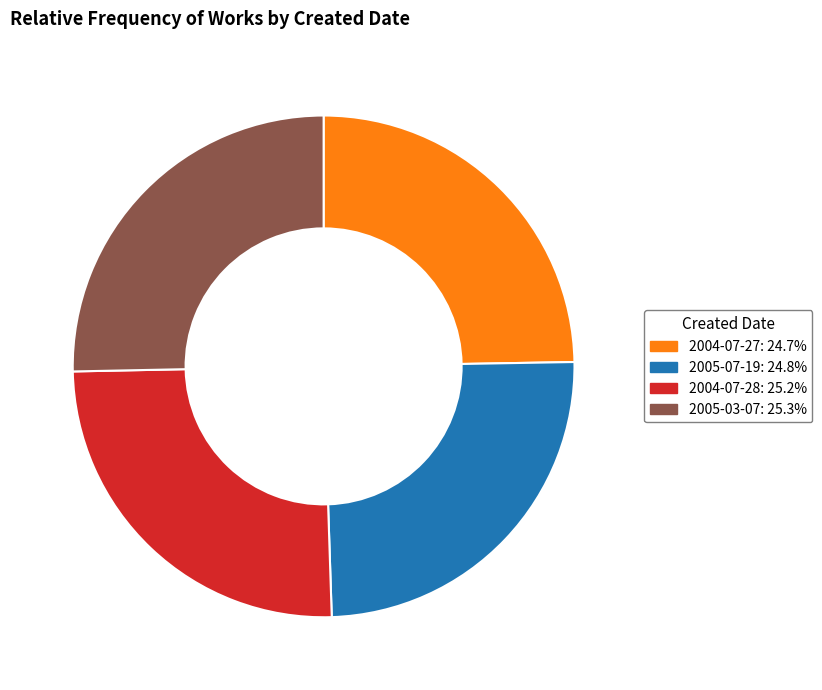

How many segments does this pie chart have?

4